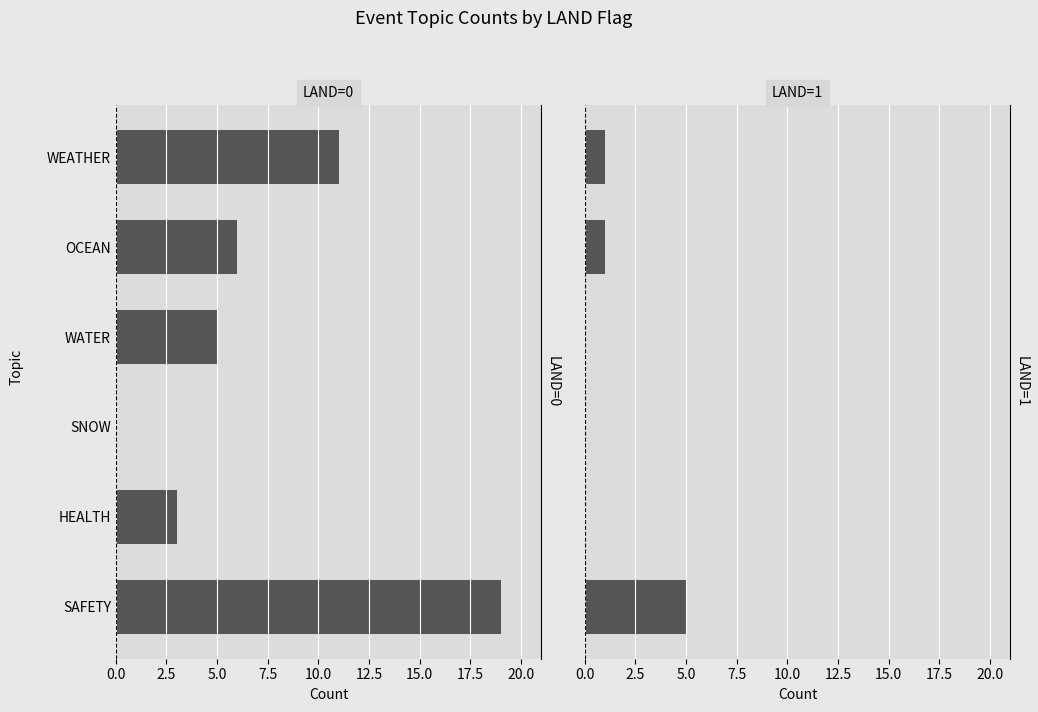

What is the average value of the LAND=1 series?

1